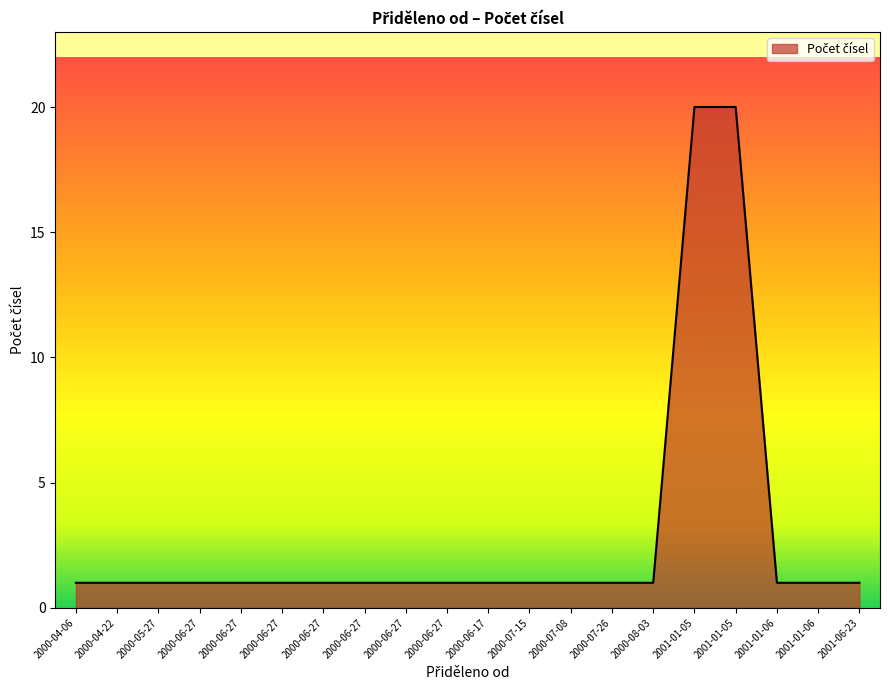

How many lines are shown in the chart?

1